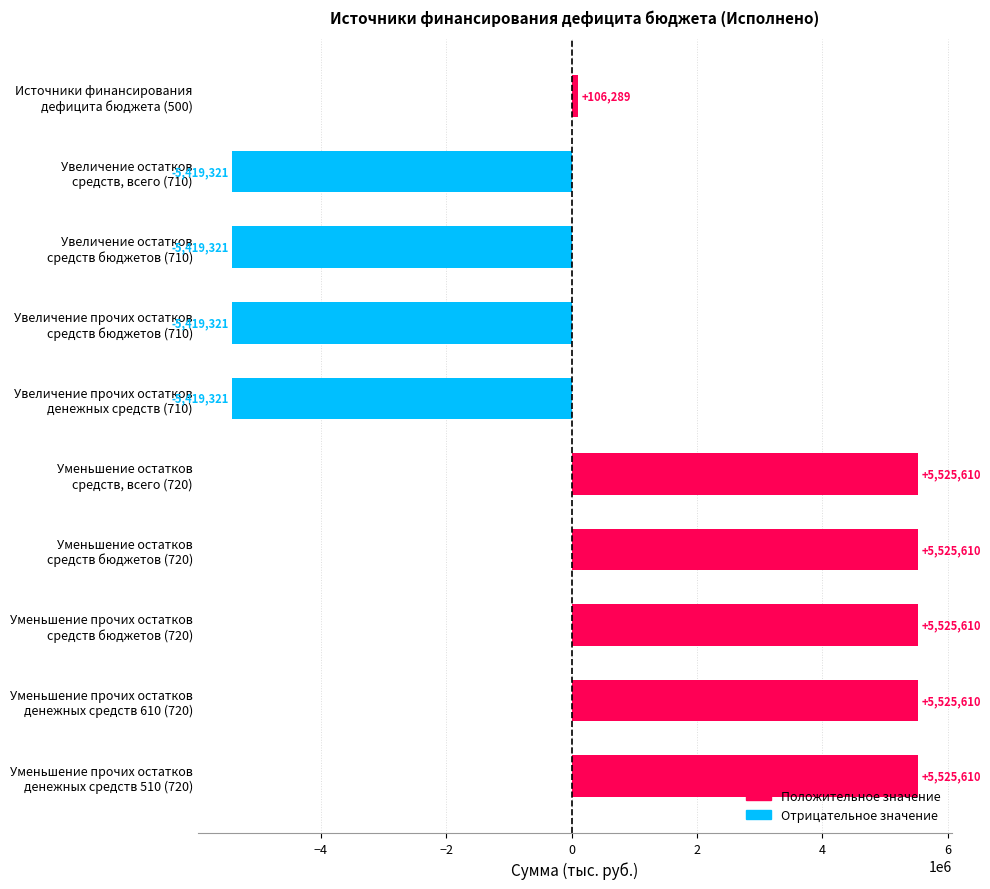

The value at Увеличение остатков
средств, всего (710) is -1454248.9. True or false?

False